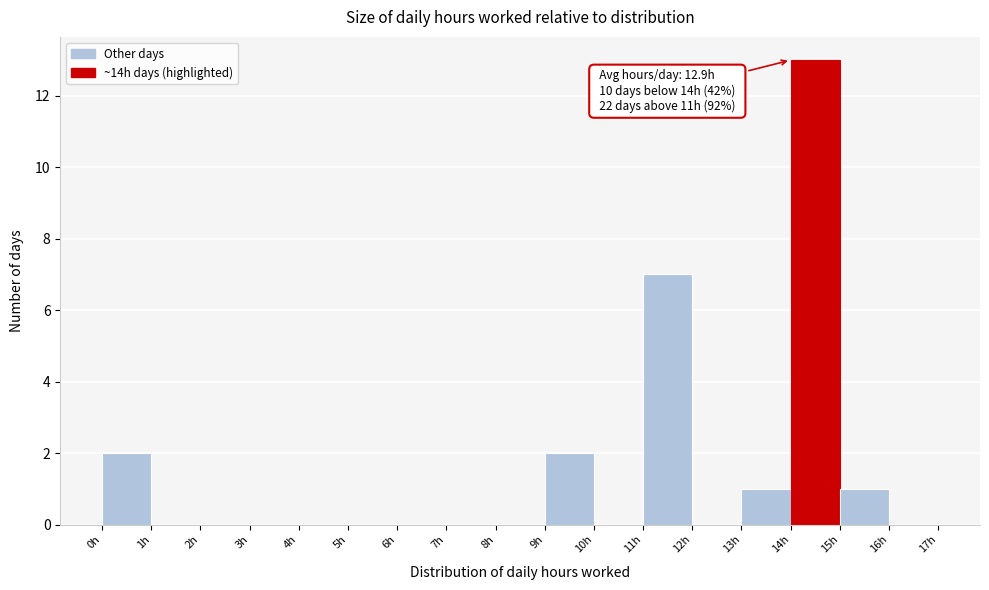

Which range on the x-axis has the tallest bar?

14 to 15